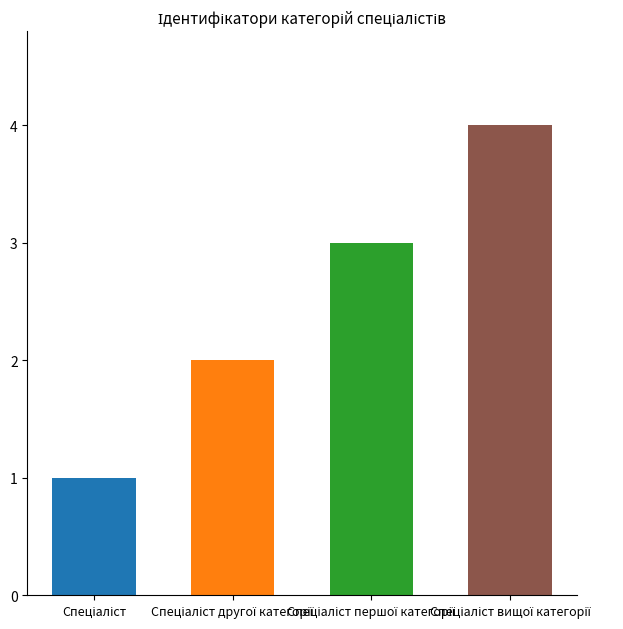

What is the greatest value displayed?

4